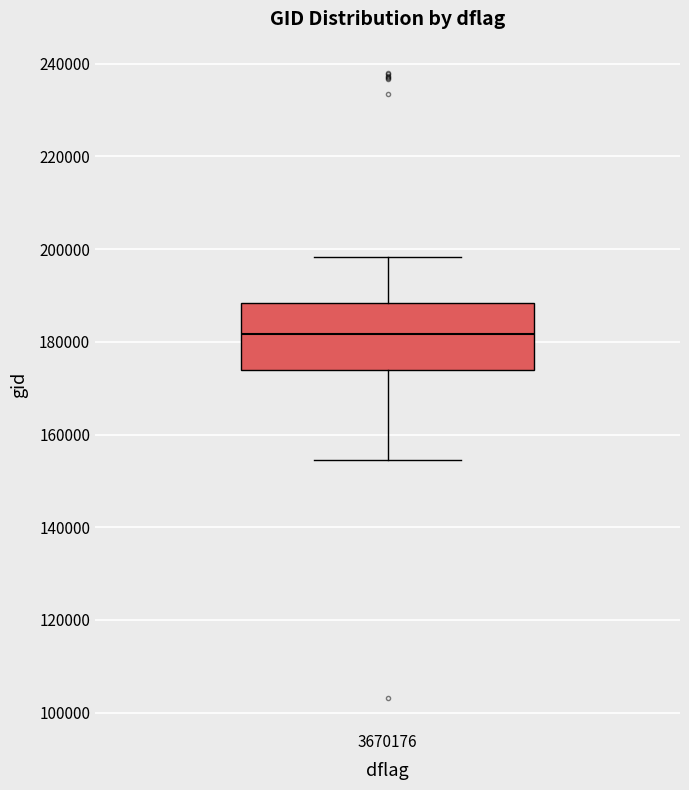

Transcribe this box plot: give where the median line is, the range the box spans, and where the two whiskers end, as read against the y-axis. The values are not printed on the chart, so give them approximately, as read against the axis.

median 182000, box 174000 to 188000, whiskers 154000 to 198000